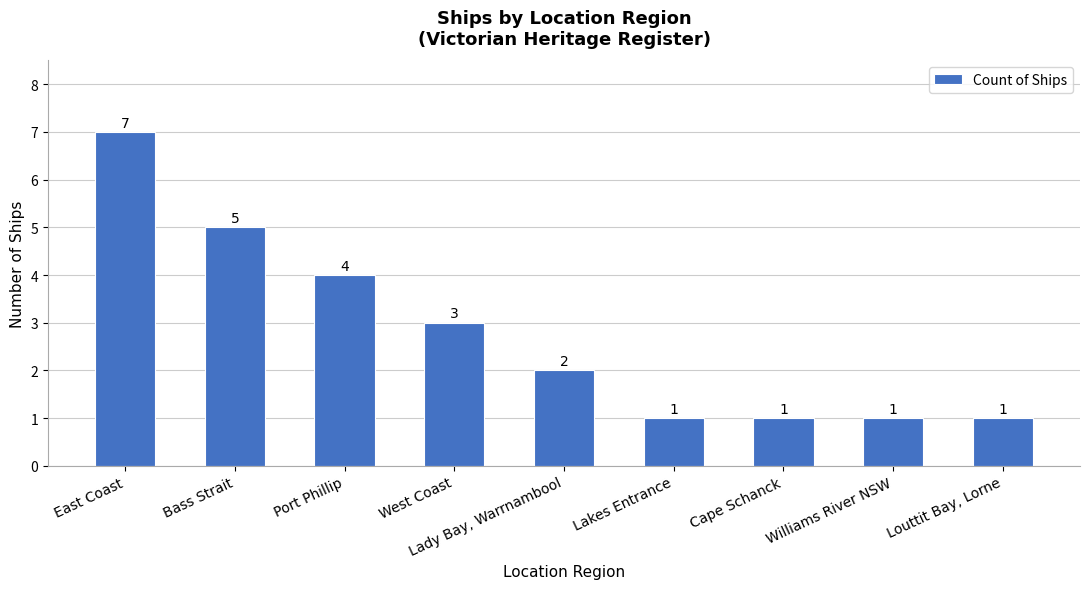

What is the value of the 5th bar from the left?

2